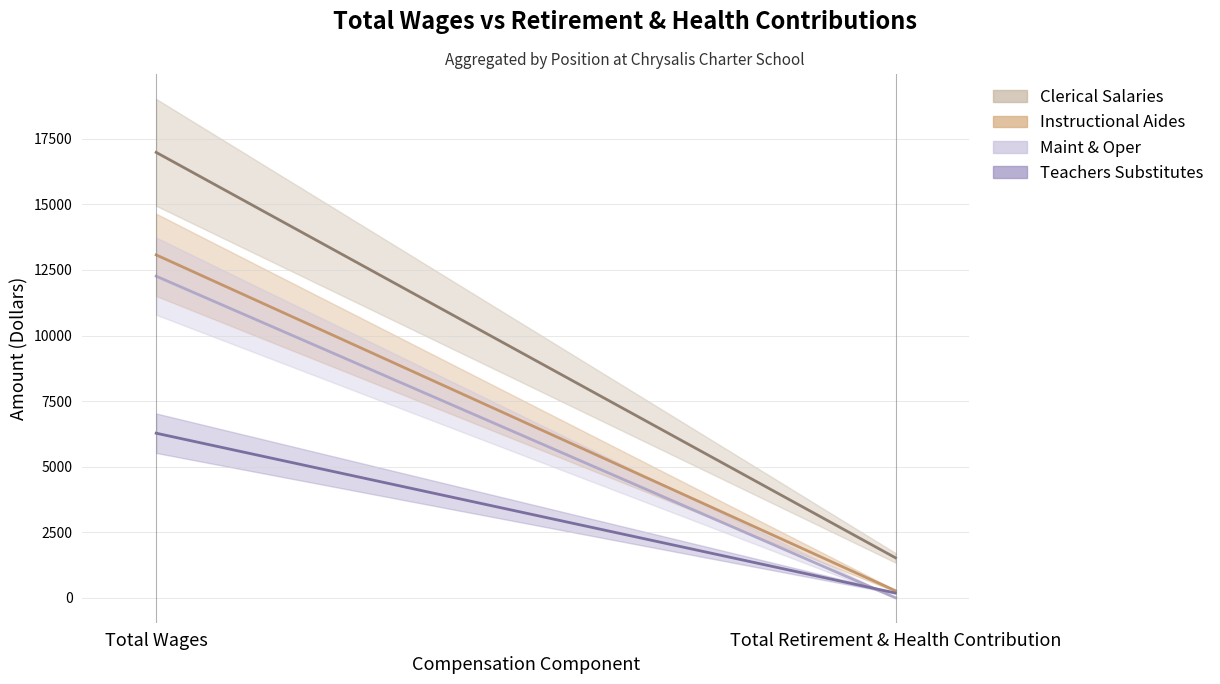

What is the sum of the Teachers Substitutes values at Total Retirement & Health Contribution and Total Wages?

6456